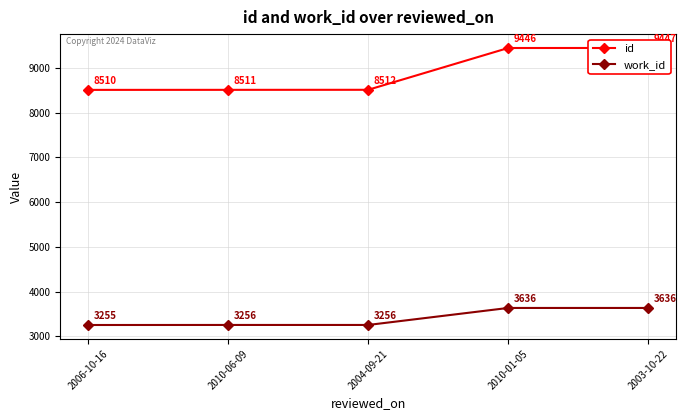

At which category is the sum across all series the highest?

2003-10-22